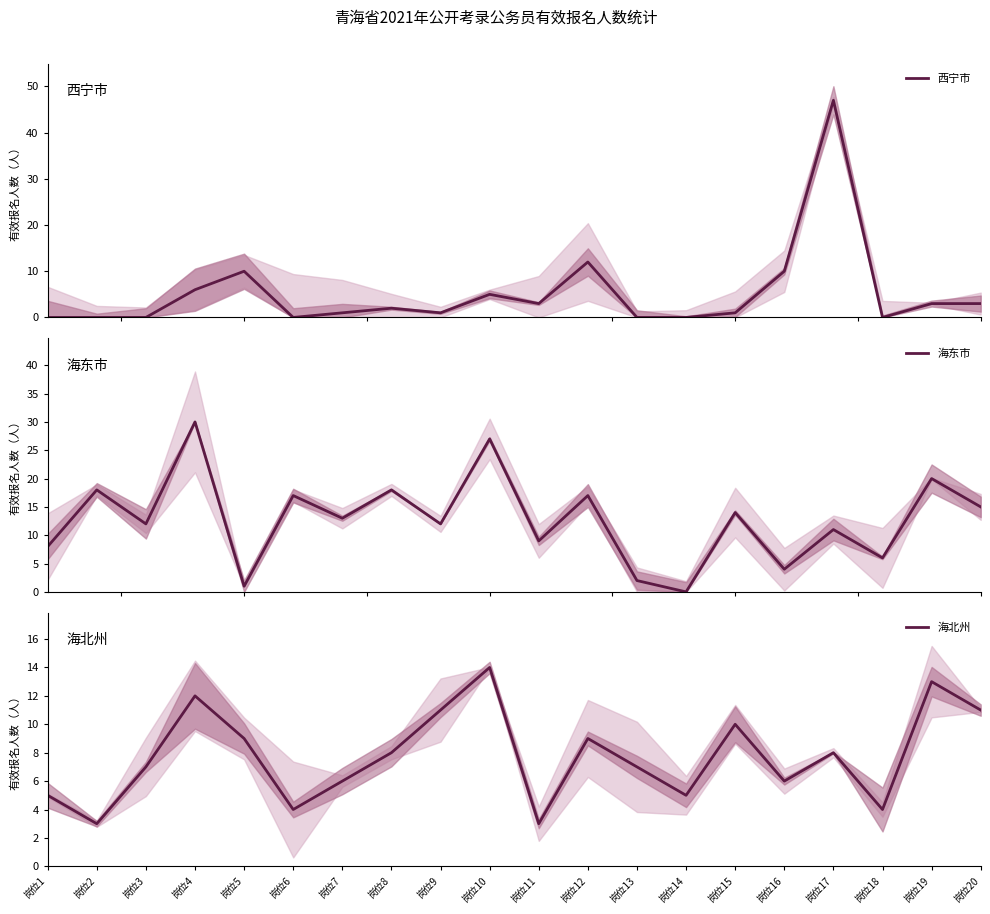

After their last crossing, which series has the higher values: 海北州 or 海东市?

海东市